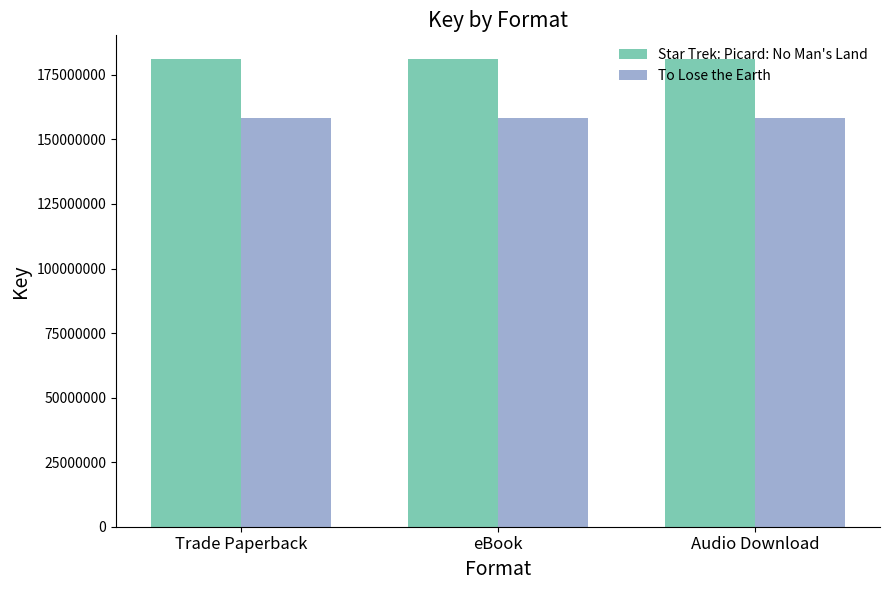

Reading left to right, transcribe all the data shown in this chart.

Star Trek: Picard: No Man's Land: 181245430	181245430	181245430
To Lose the Earth: 158129154	158129154	158129154